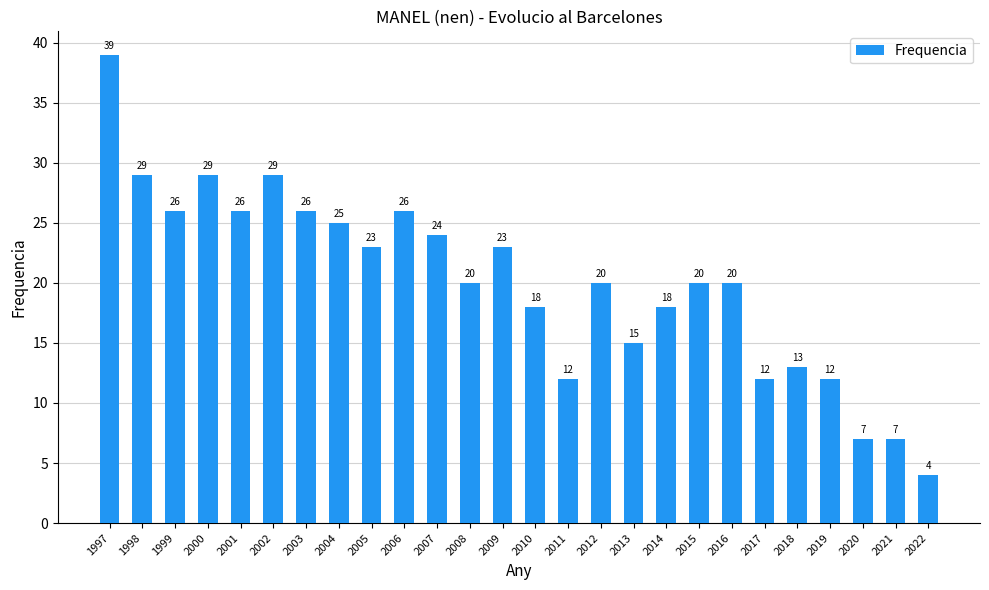

Is it true that the value at 2011 is 17?

False